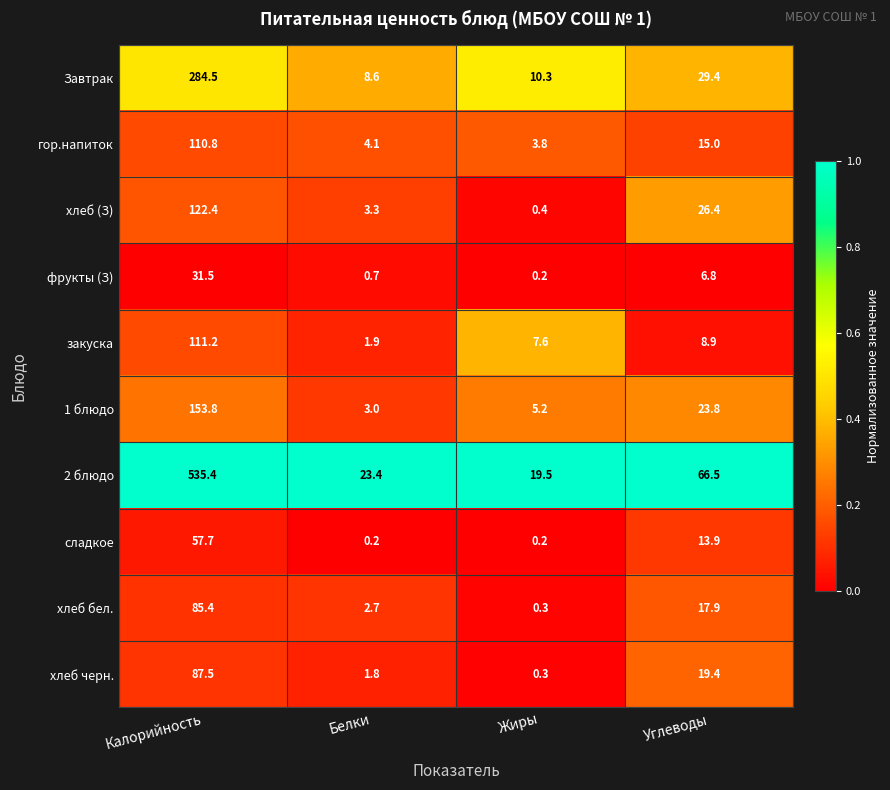

What is the total value across all series at Жиры?

47.8